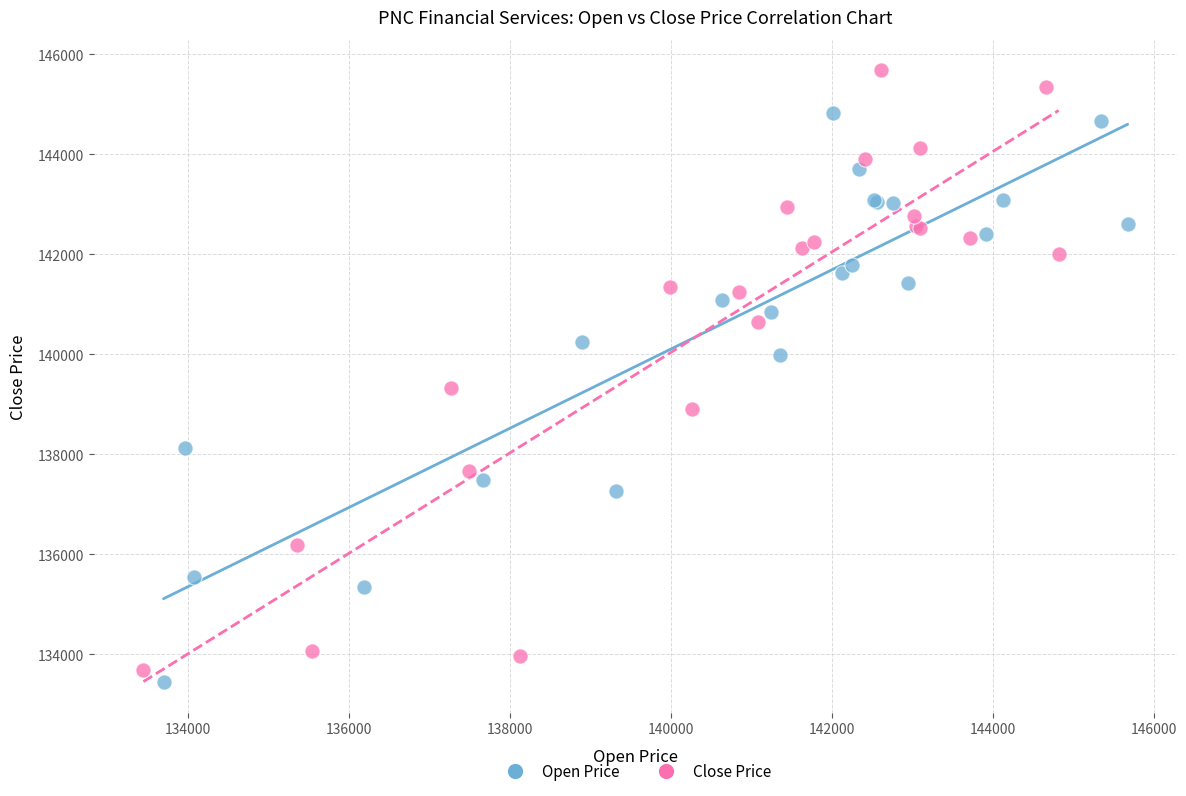

Which series reaches the minimum Y coordinate?

Open Price